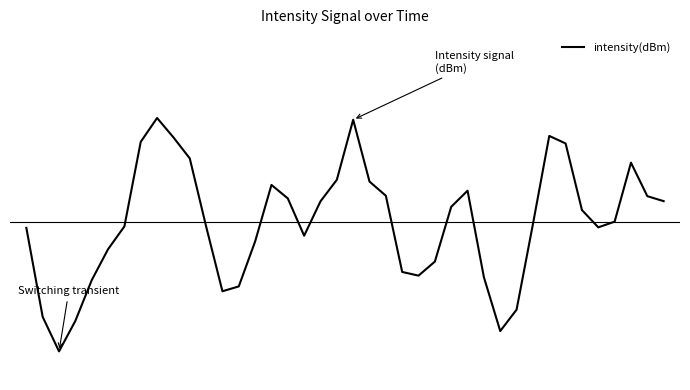

Is this an area chart (filled region under the line)?

No